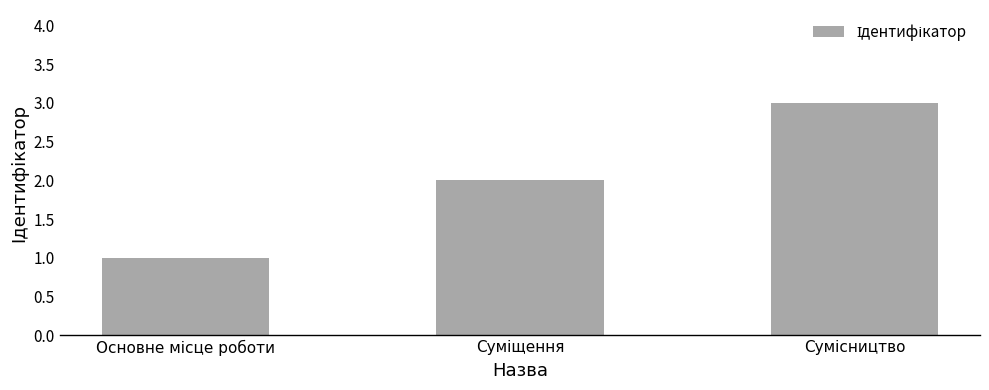

What is the sum of all values?

6